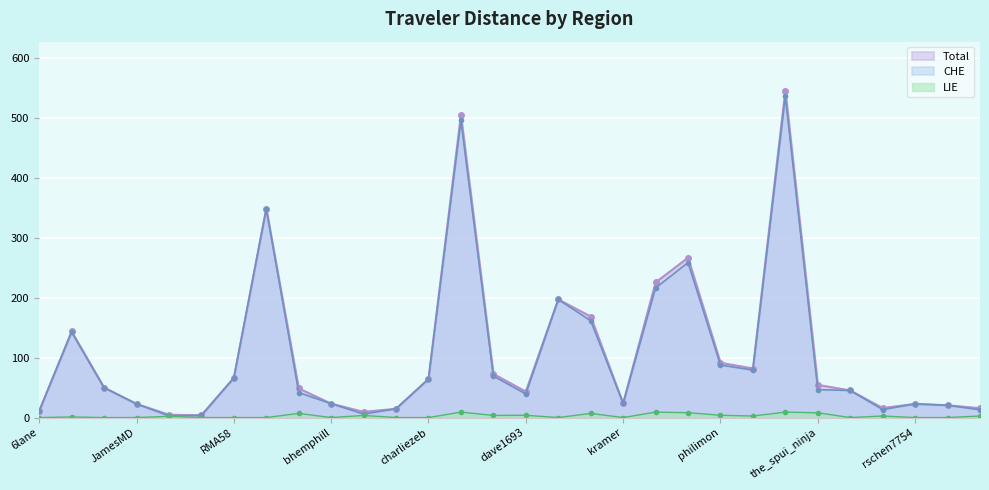

How many interior local valleys does the Total series have?

6